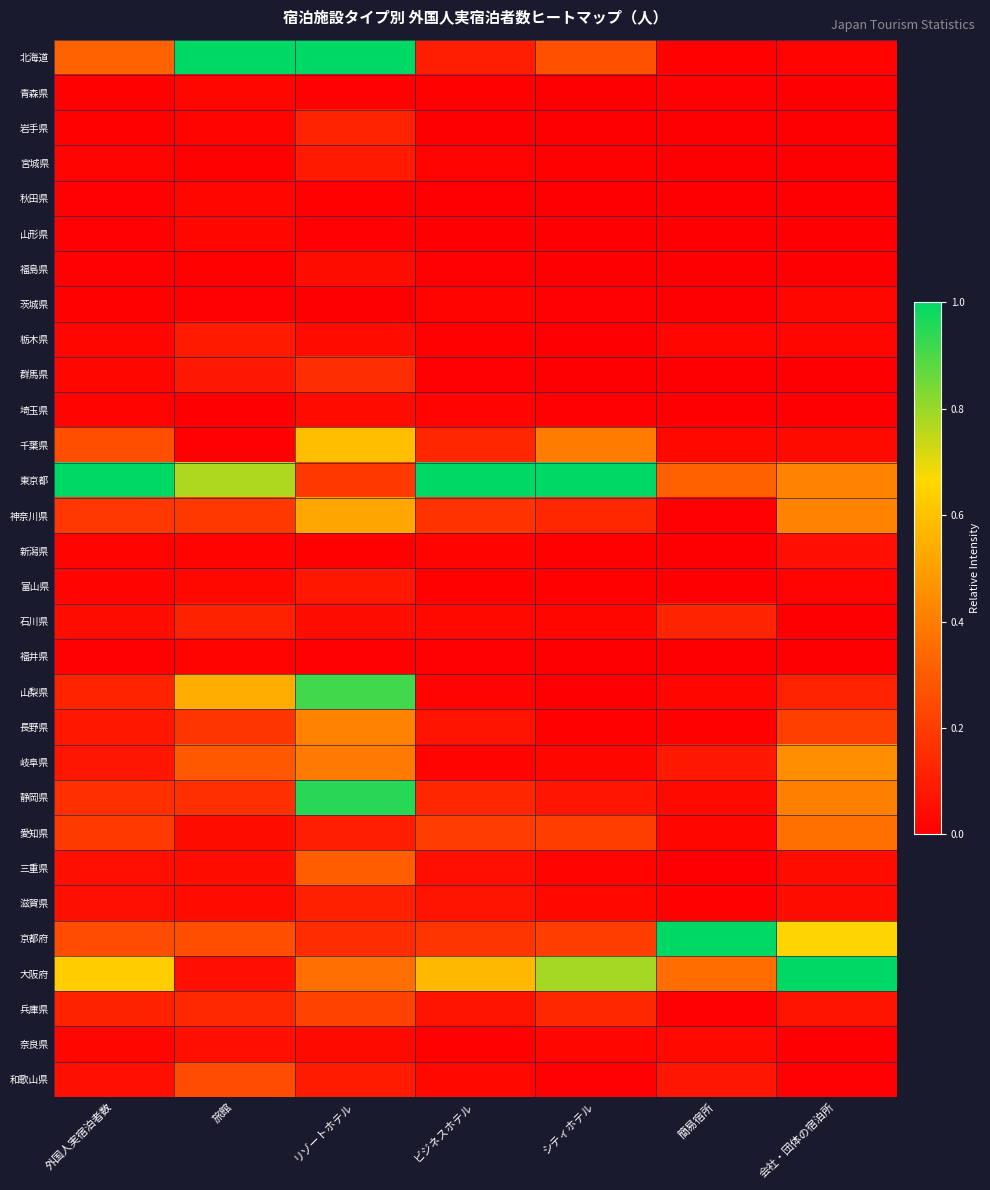

Which category has the highest value across all series?

旅館